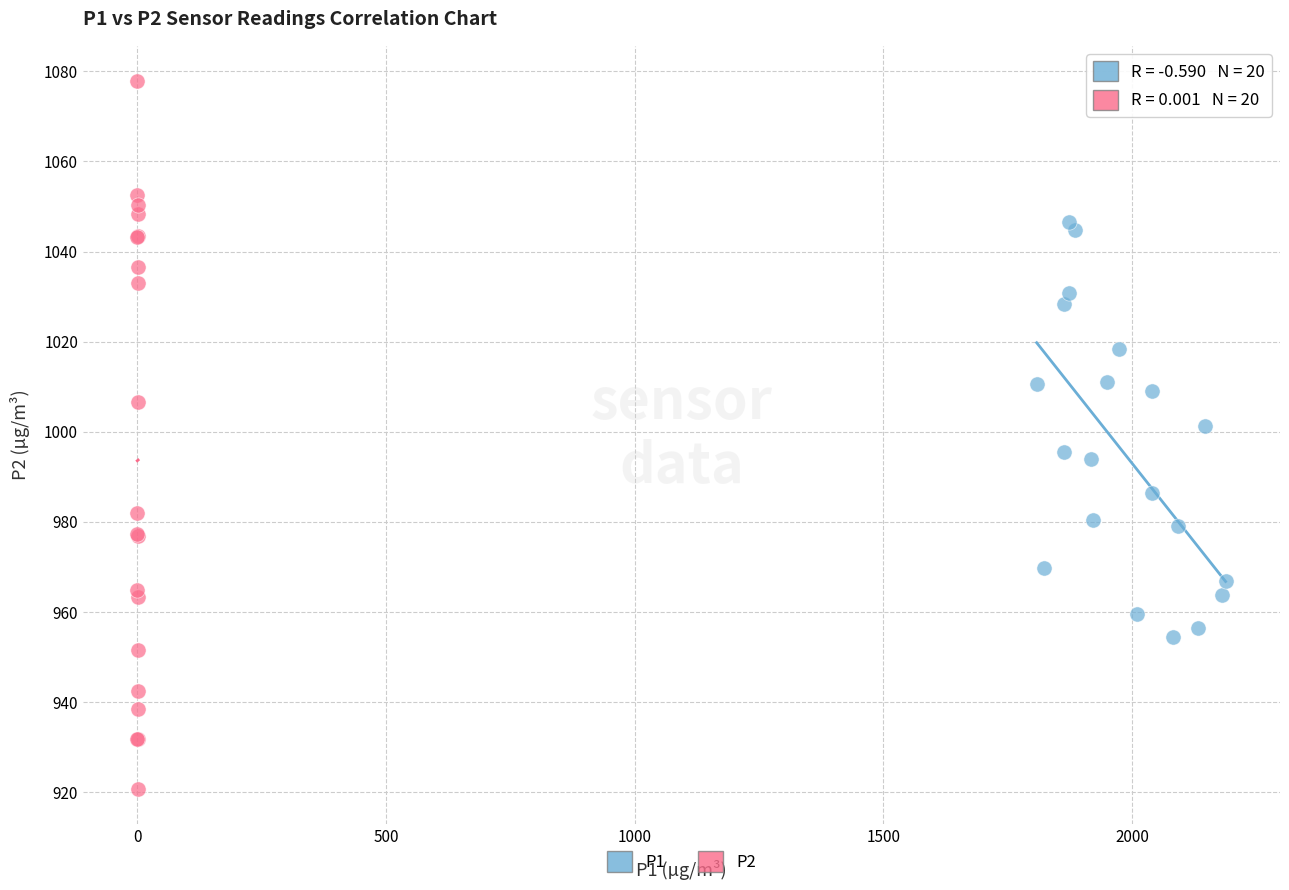

What are all the series names shown in the legend?

P1, P2